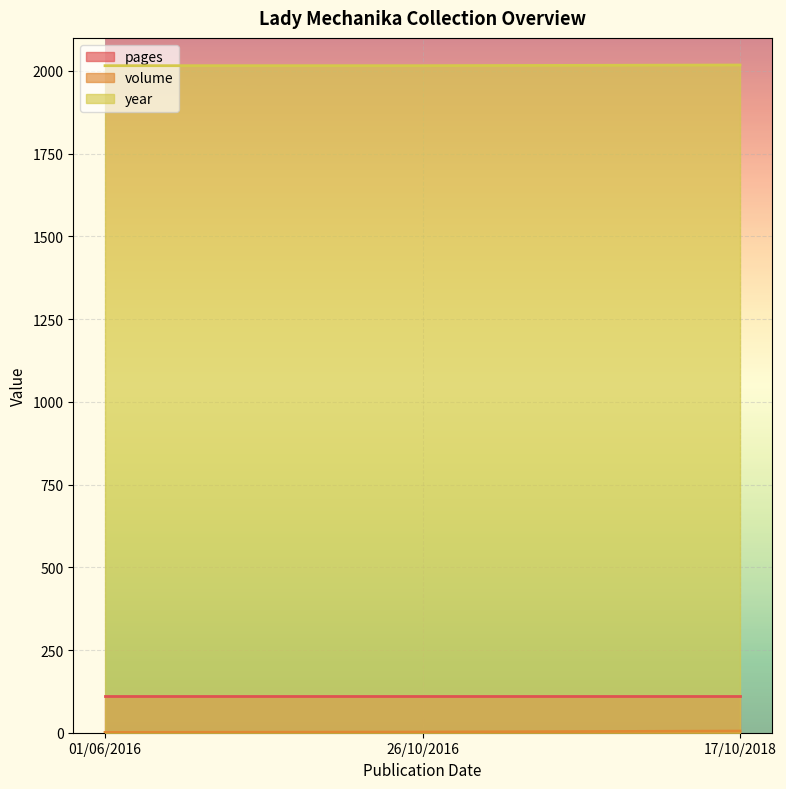

What are all the series names shown in the legend?

pages, volume, year